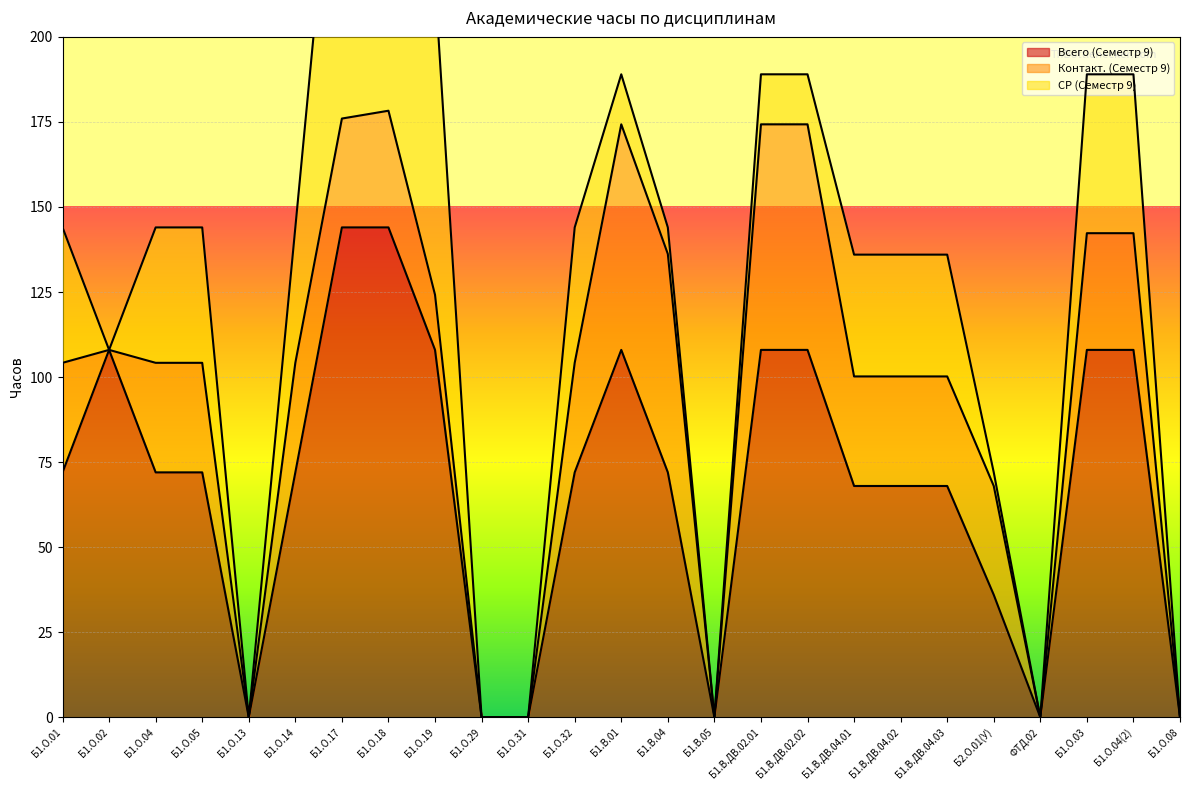

In Всего (Семестр 9), how many points are lower than both neighbors (excluding endpoints)?

3